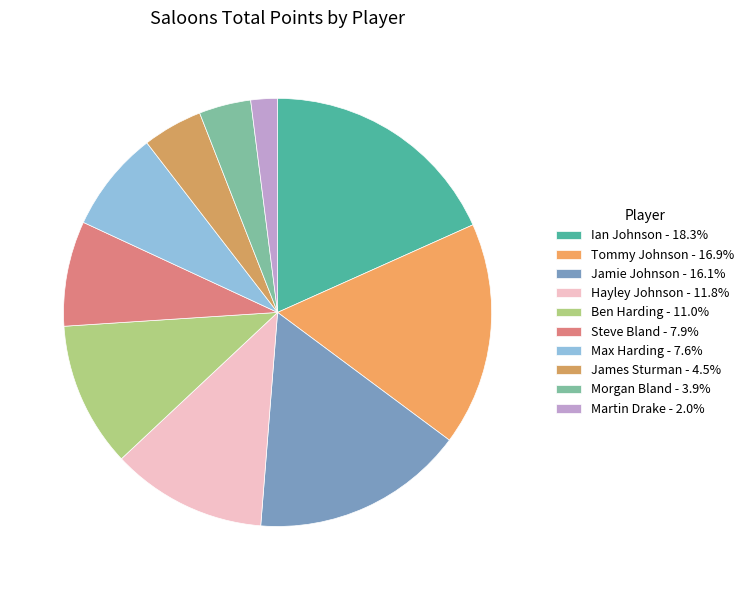

To the nearest percent, what portion does Steve Bland represent?

8%